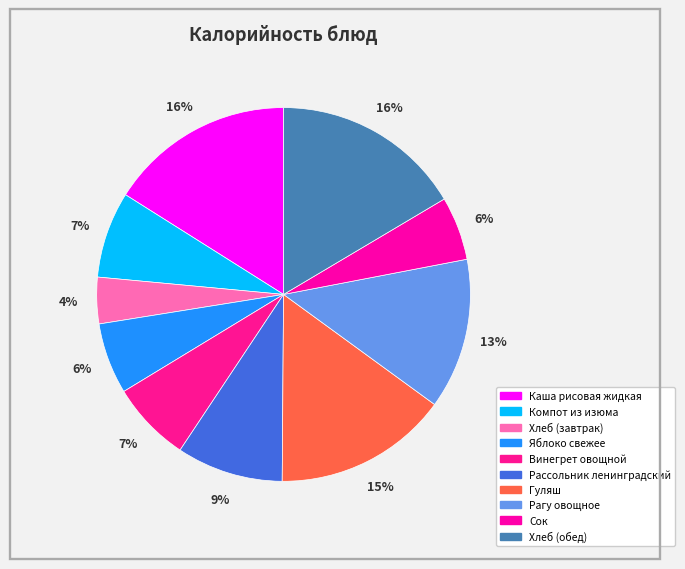

Does Хлеб (обед) represent more than half of the total?

No